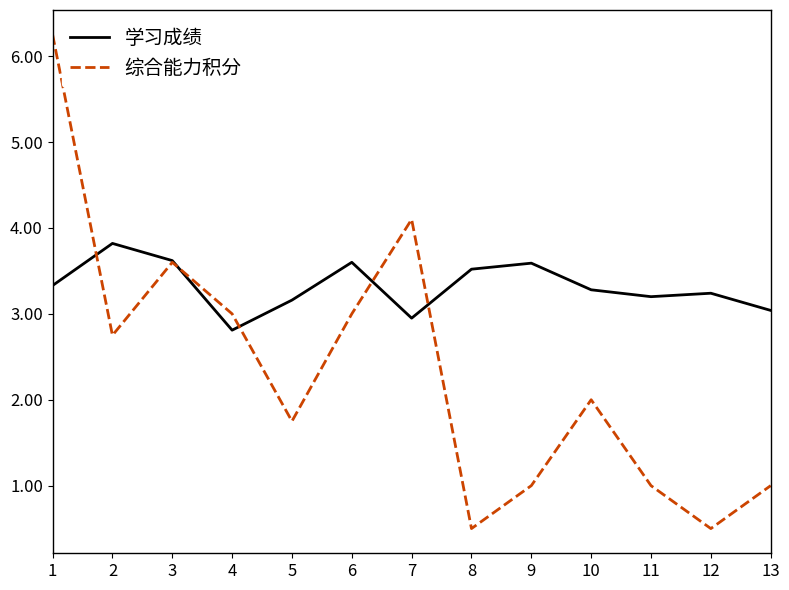

What is the total value across all series at 3?

7.2